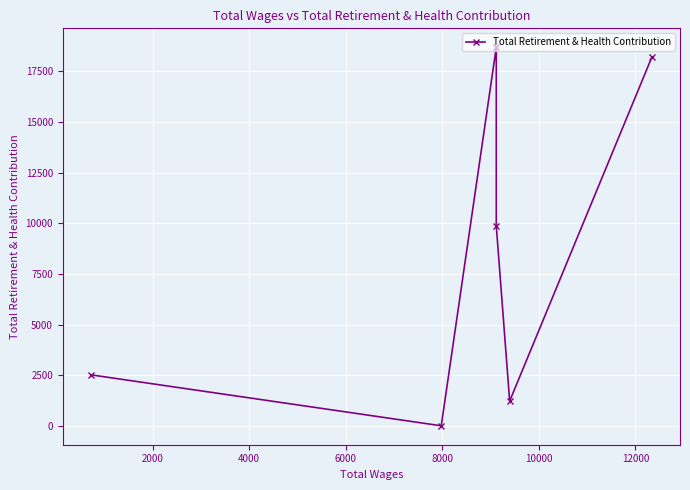

True or false: the data shows 3727 at 0.

False